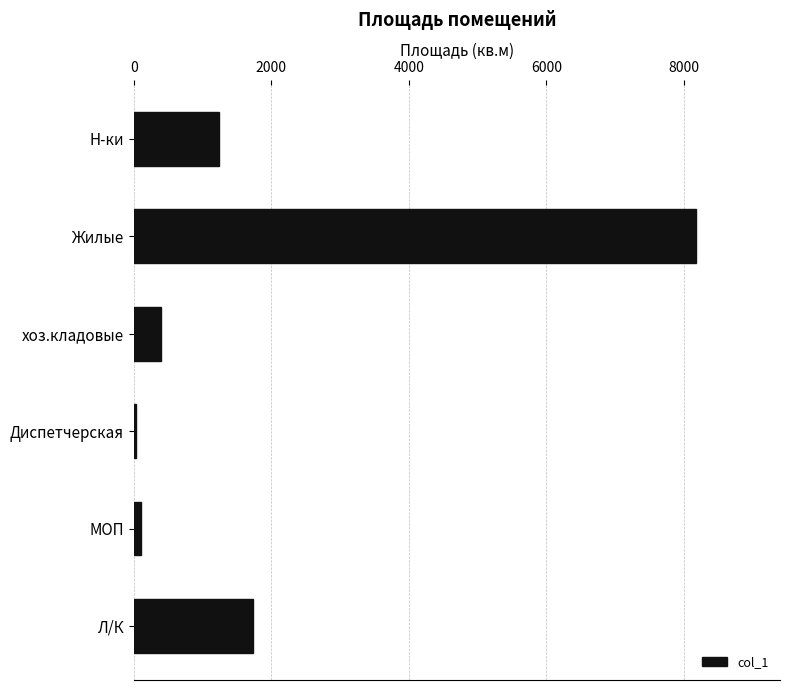

The value at Жилые is 2039.8. True or false?

False